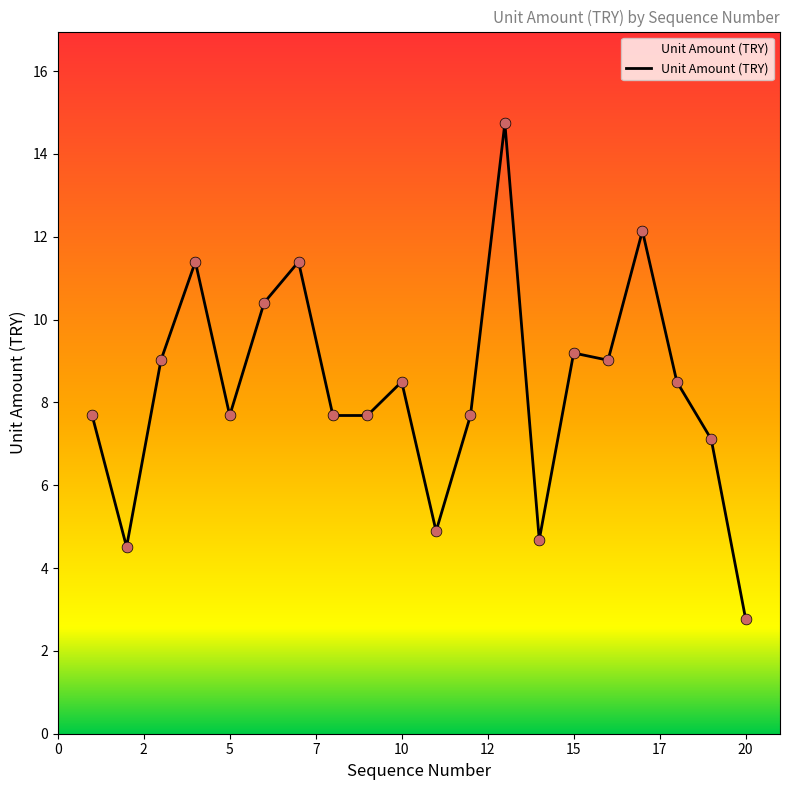

What is the difference between the maximum and minimum values?

12.0